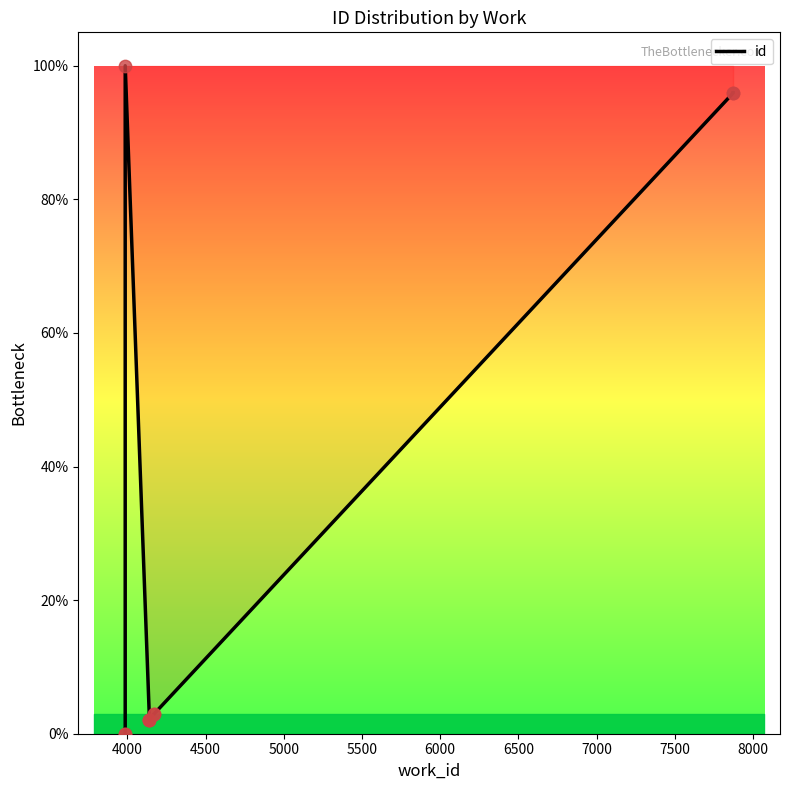

Which has a higher value, 5500 or 6500?

6500